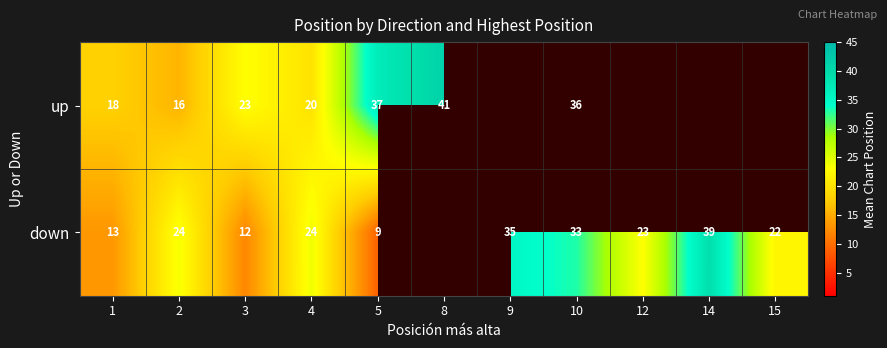

Is it true that down equals 22.0 at 15?

True